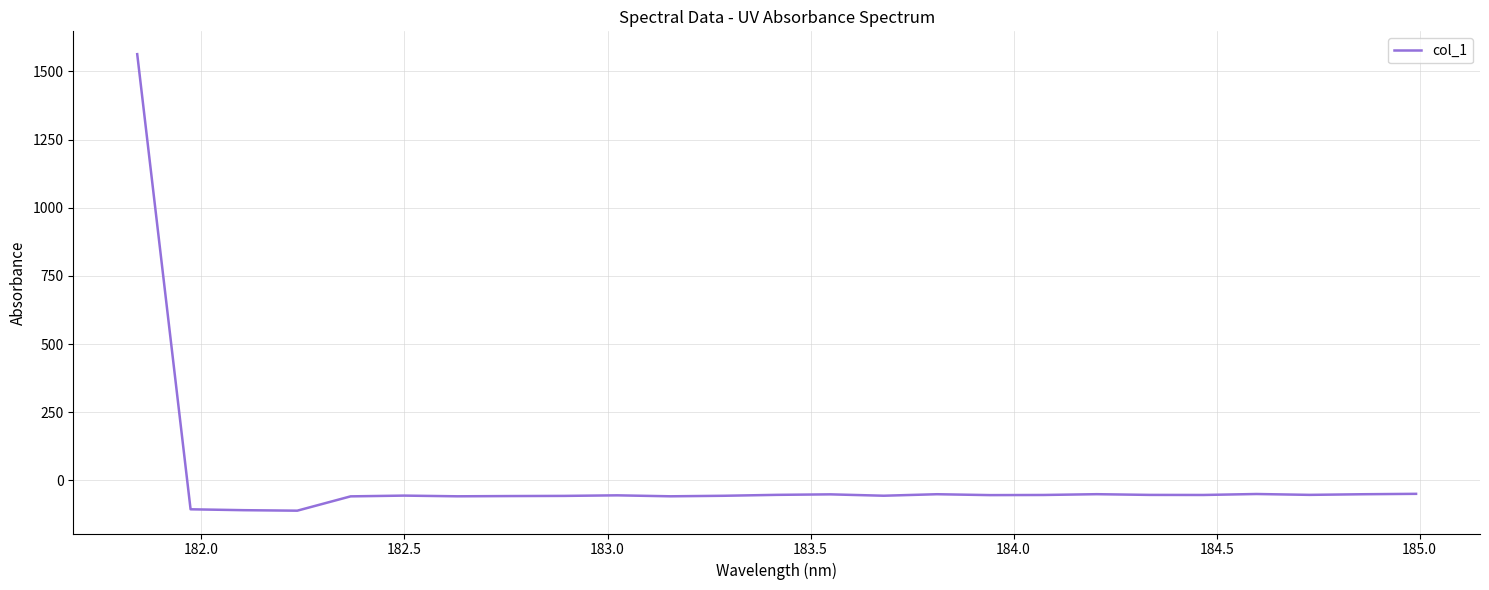

What is the smallest value displayed?

-110.9